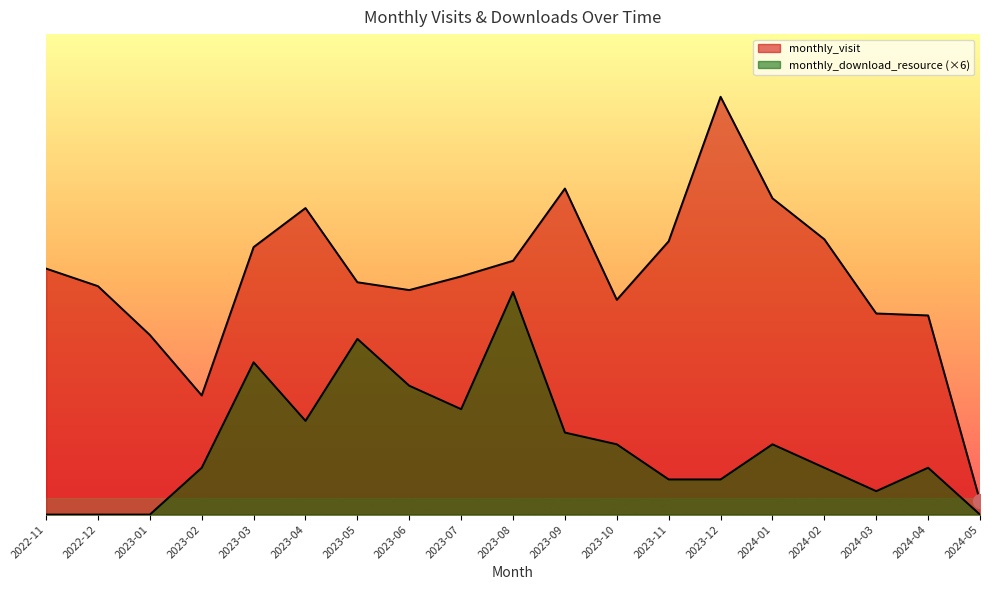

List the series in order of their peak value, highest first.

monthly_visit, monthly_download_resource